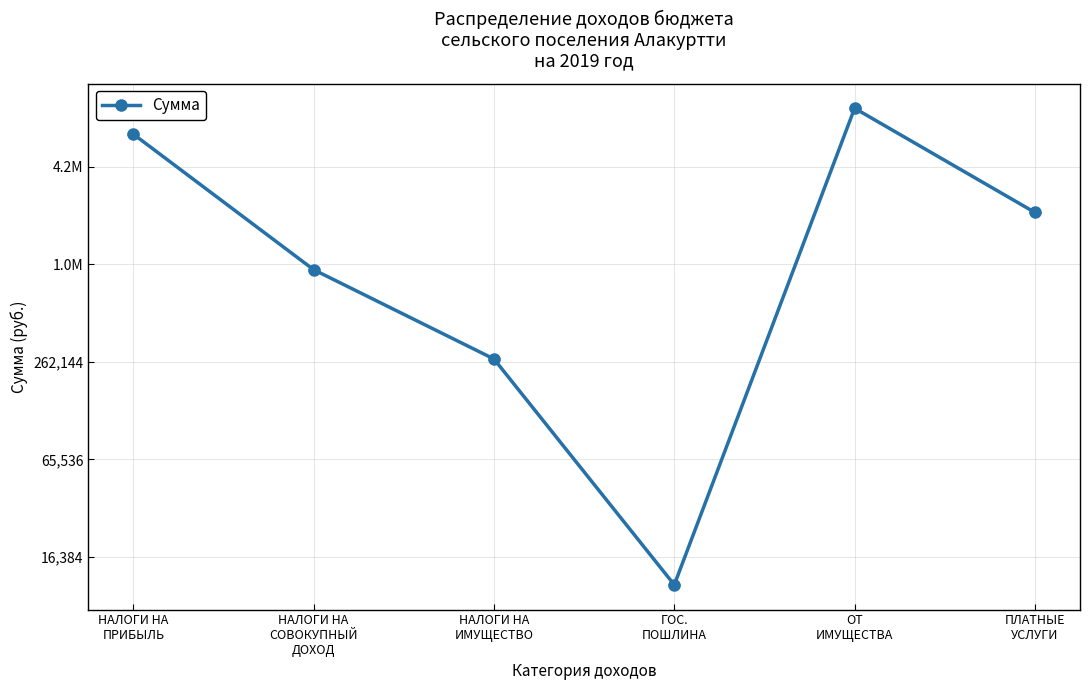

What is the change in value from НАЛОГИ НА
ИМУЩЕСТВО to ПЛАТНЫЕ
УСЛУГИ?

+1921000